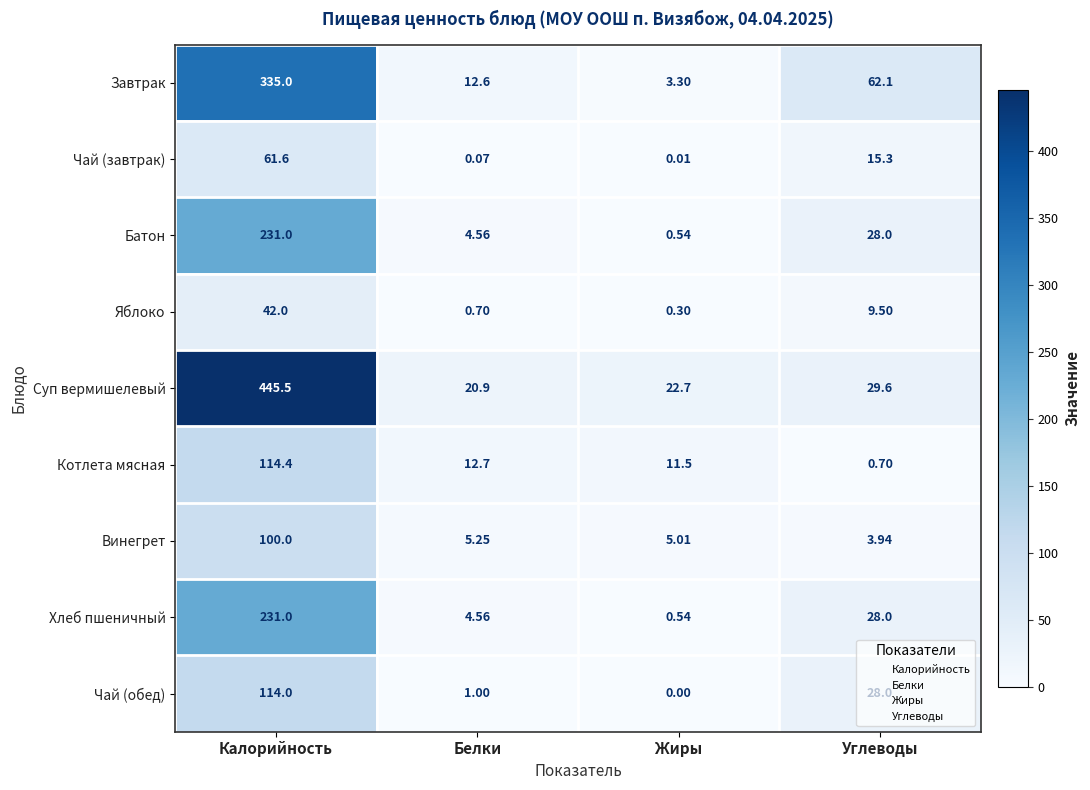

Which series has the largest total across all categories?

Суп вермишелевый